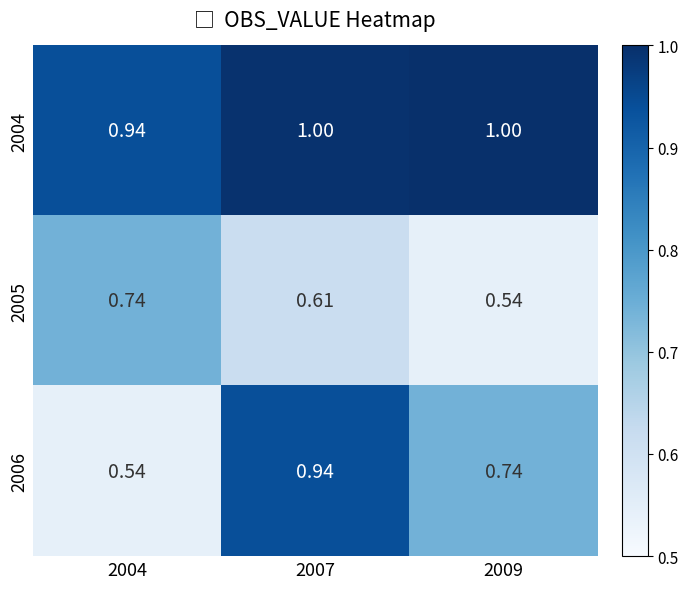

Which series has the largest total across all categories?

2004